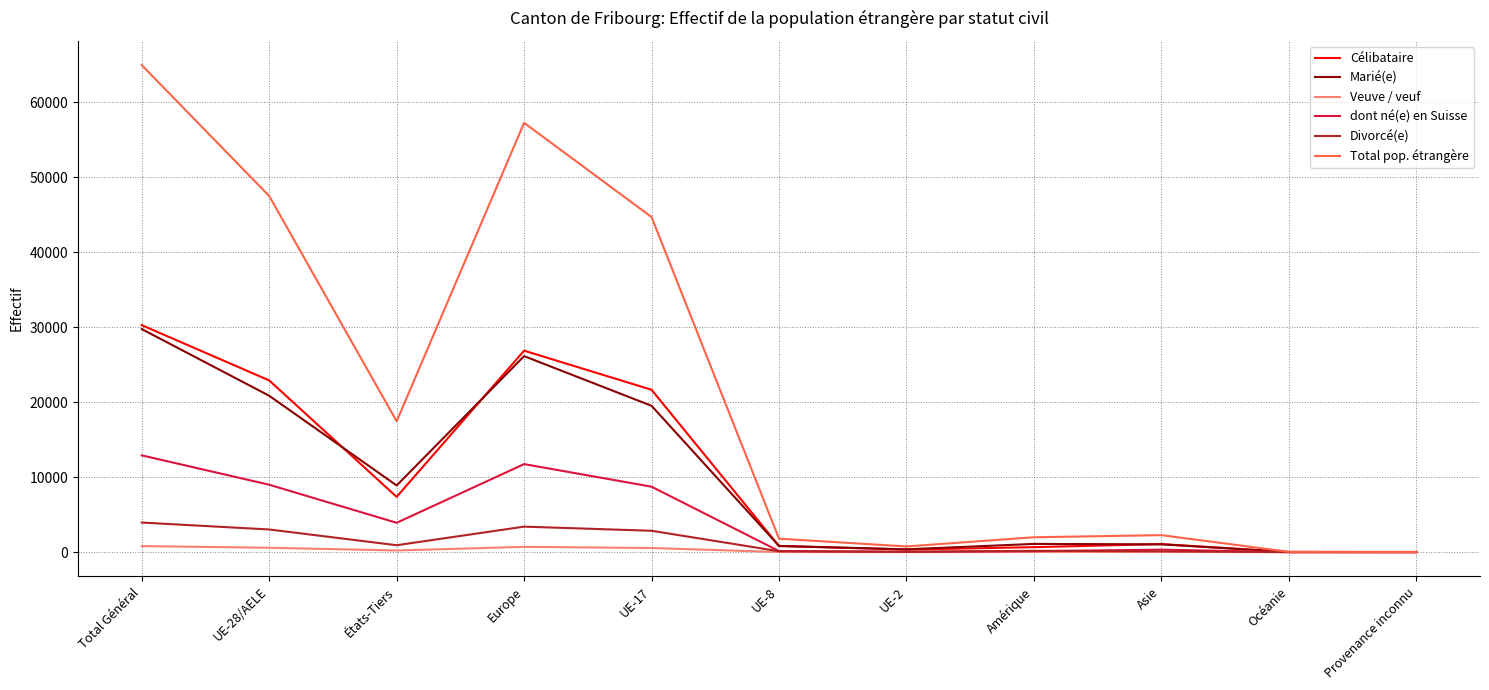

What is the greatest value displayed?

64949